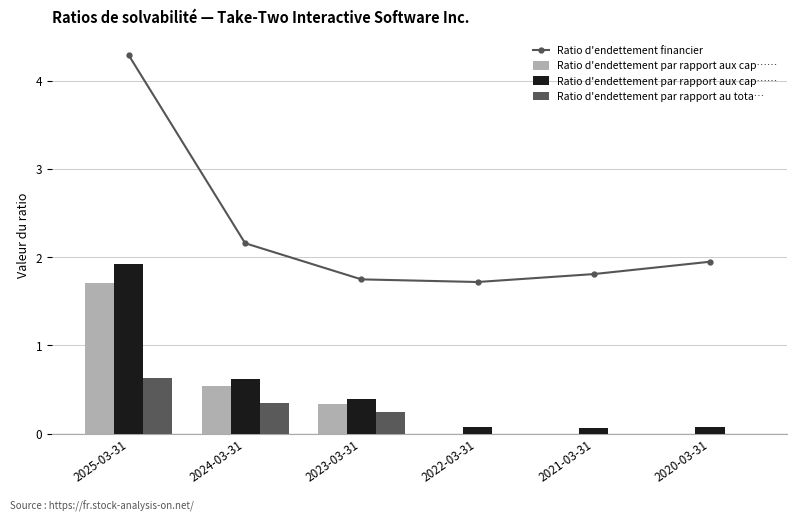

What is the difference between the highest and lowest values at 2023-03-31?

1.5